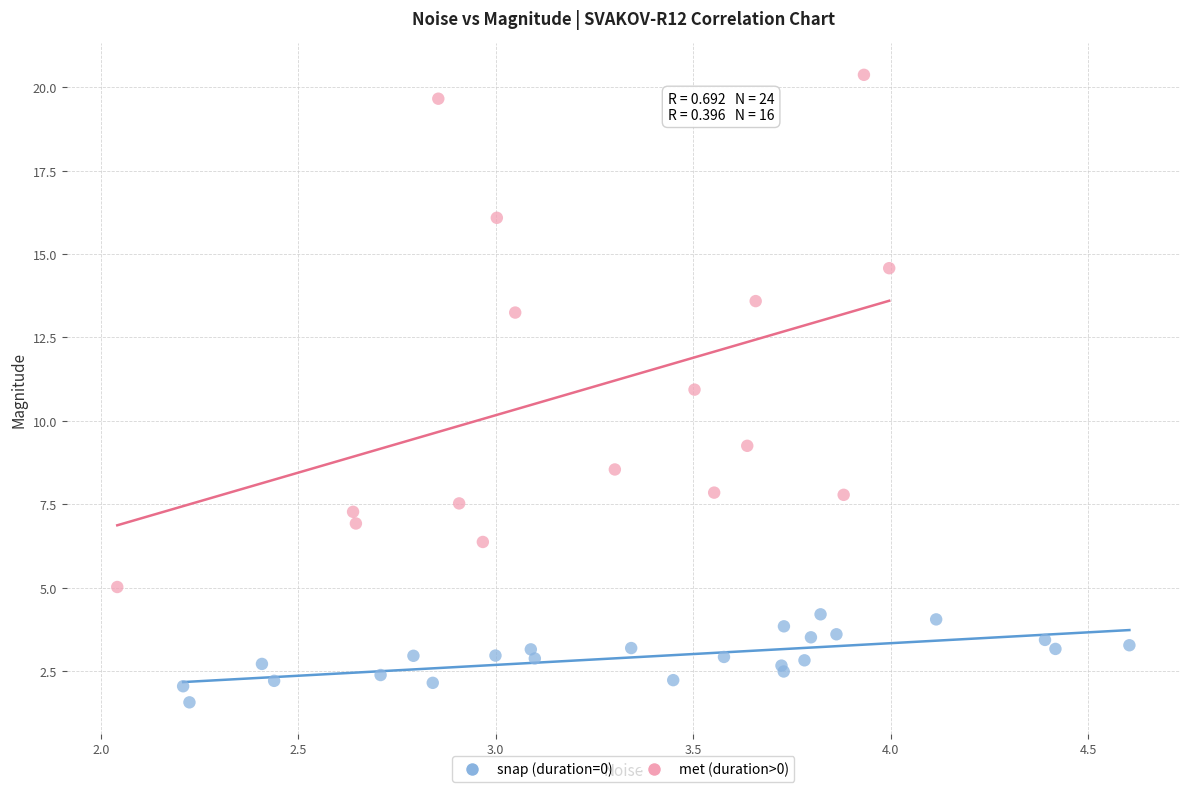

What are all the series names shown in the legend?

snap (duration=0), met (duration>0)